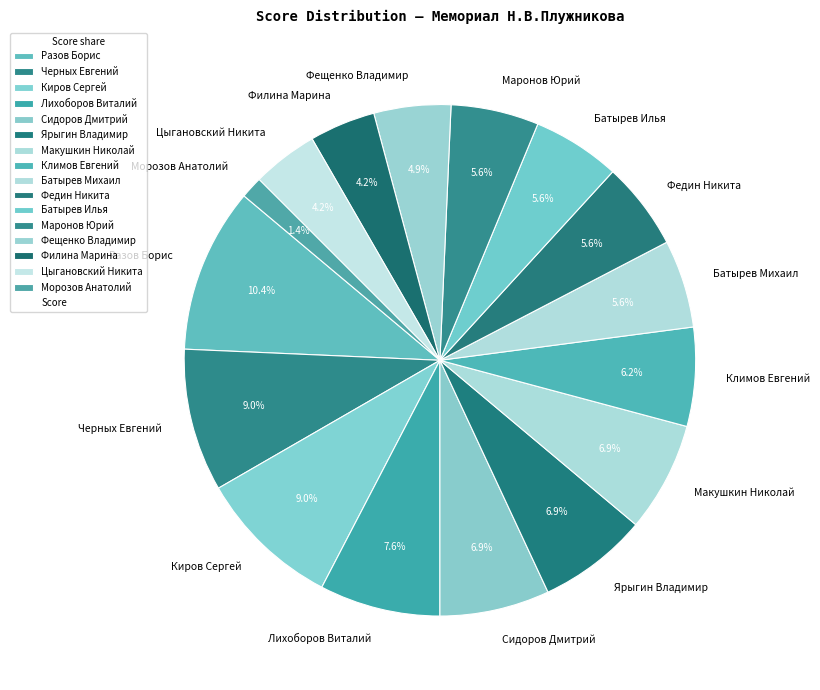

Is Цыгановский Никита the majority of the pie?

No